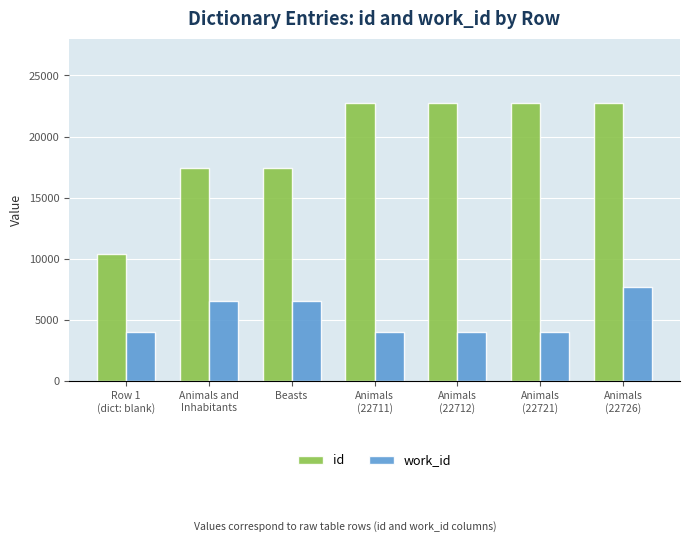

True or false: work_id has a value of 4024 at Row 1
(dict: blank).

True